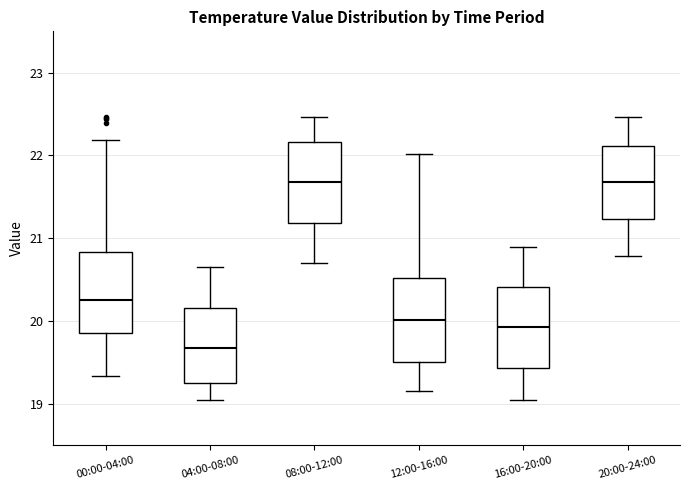

Where does the median line of the box for 08:00-12:00 sit on the y-axis? The values are not printed on the chart, so give them approximately, as read against the axis.

21.7